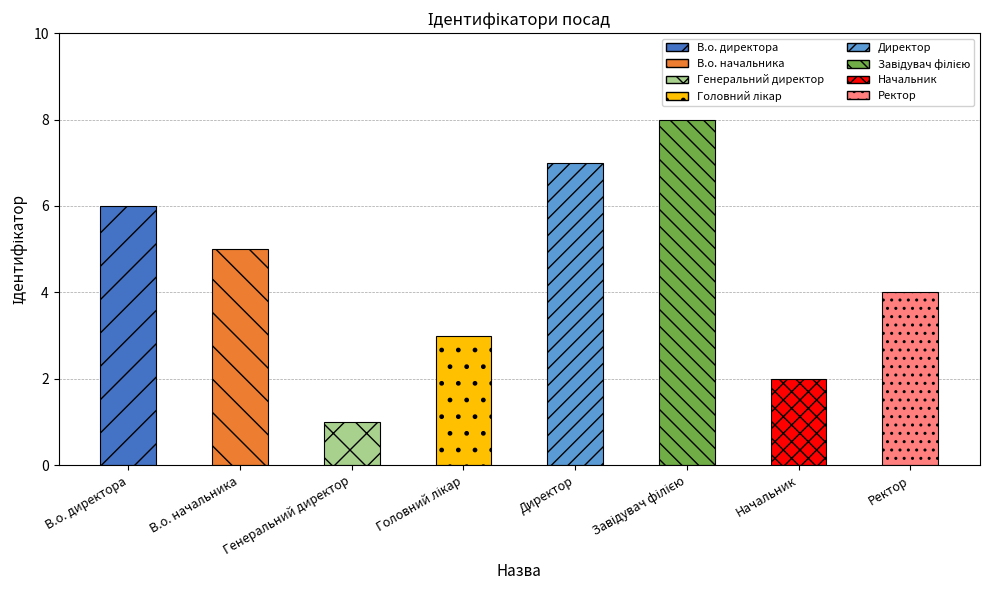

What is the ratio of the value at Головний лікар to the value at В.о. начальника?

0.6